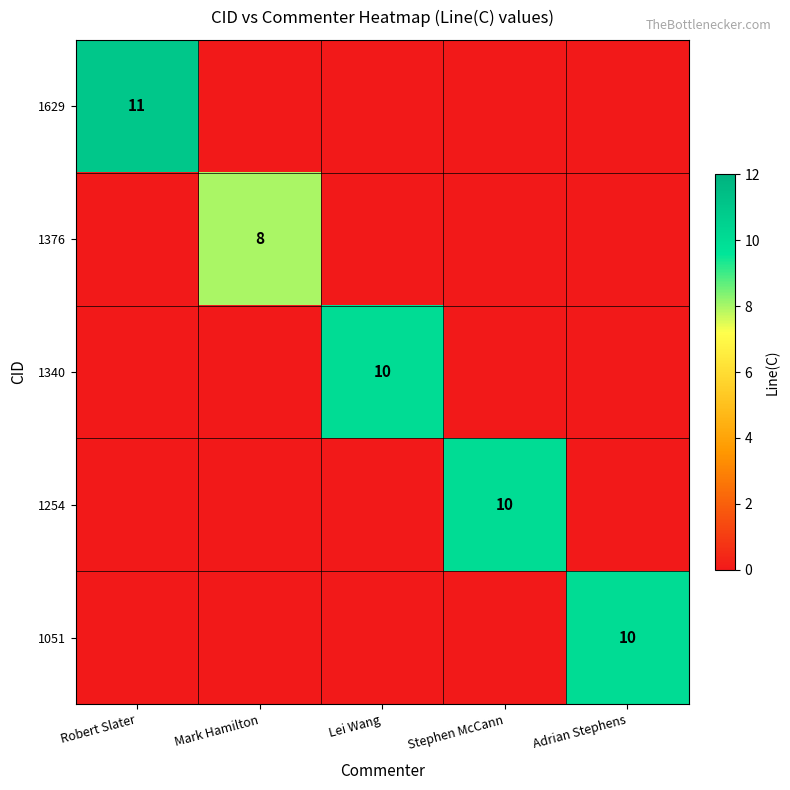

How many 1340 values are between 0 and 1?

4